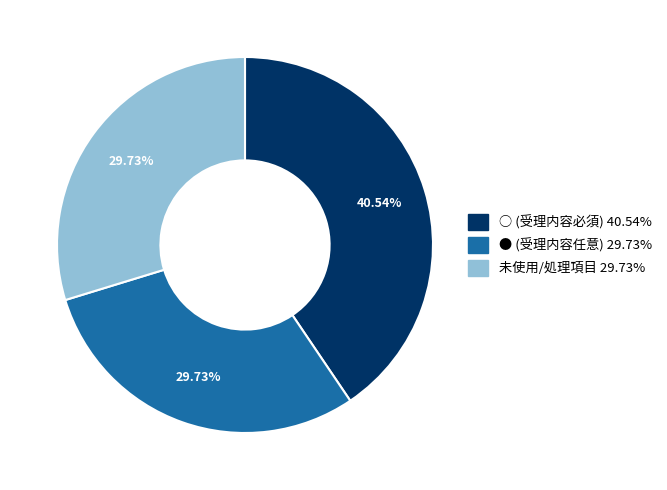

How many segments does this pie chart have?

3